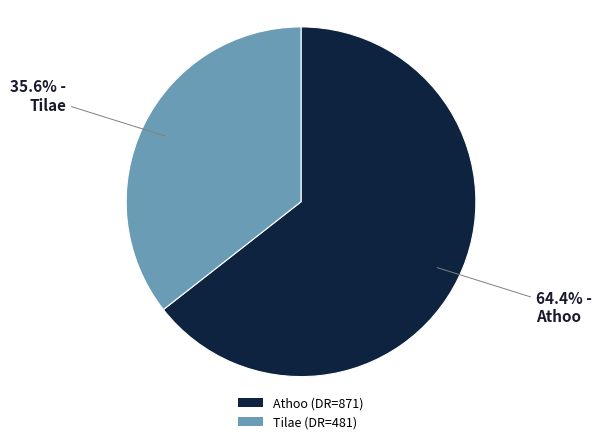

Rank the categories by value from lowest to highest.

Tilae, Athoo